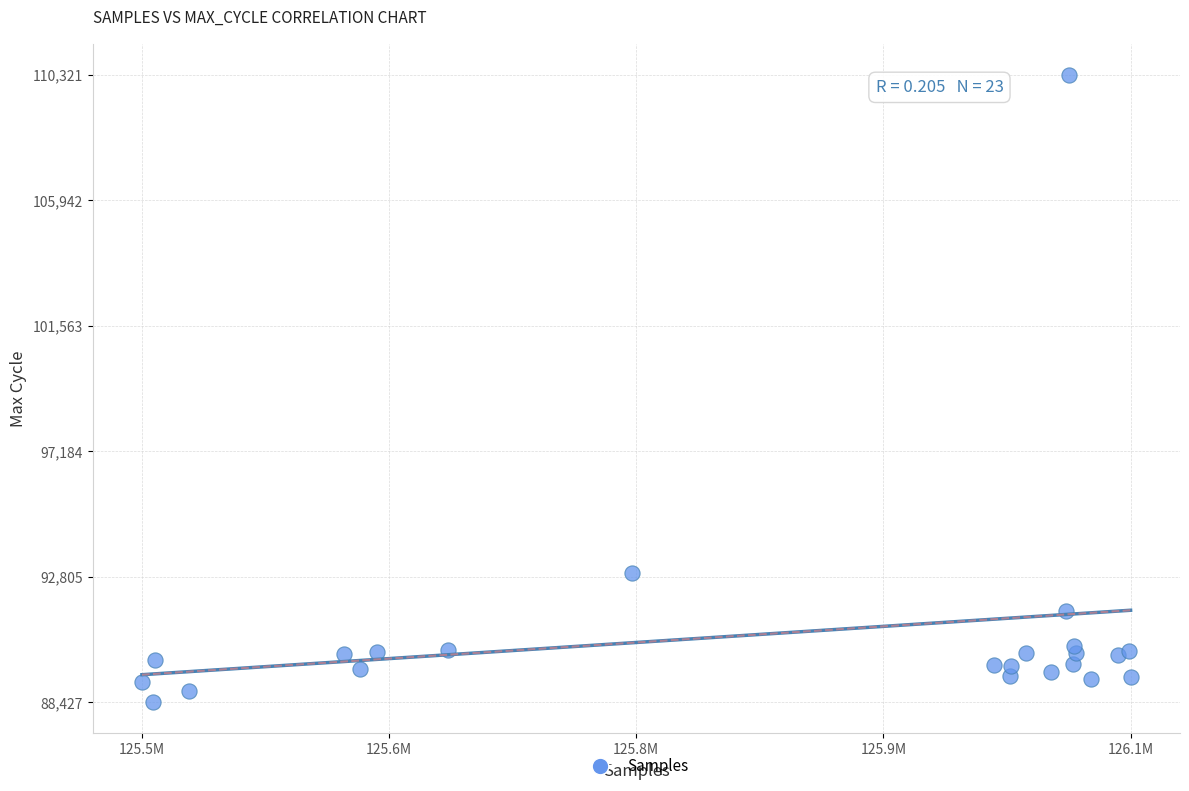

What is the range of Y values (max minus min)?

21894